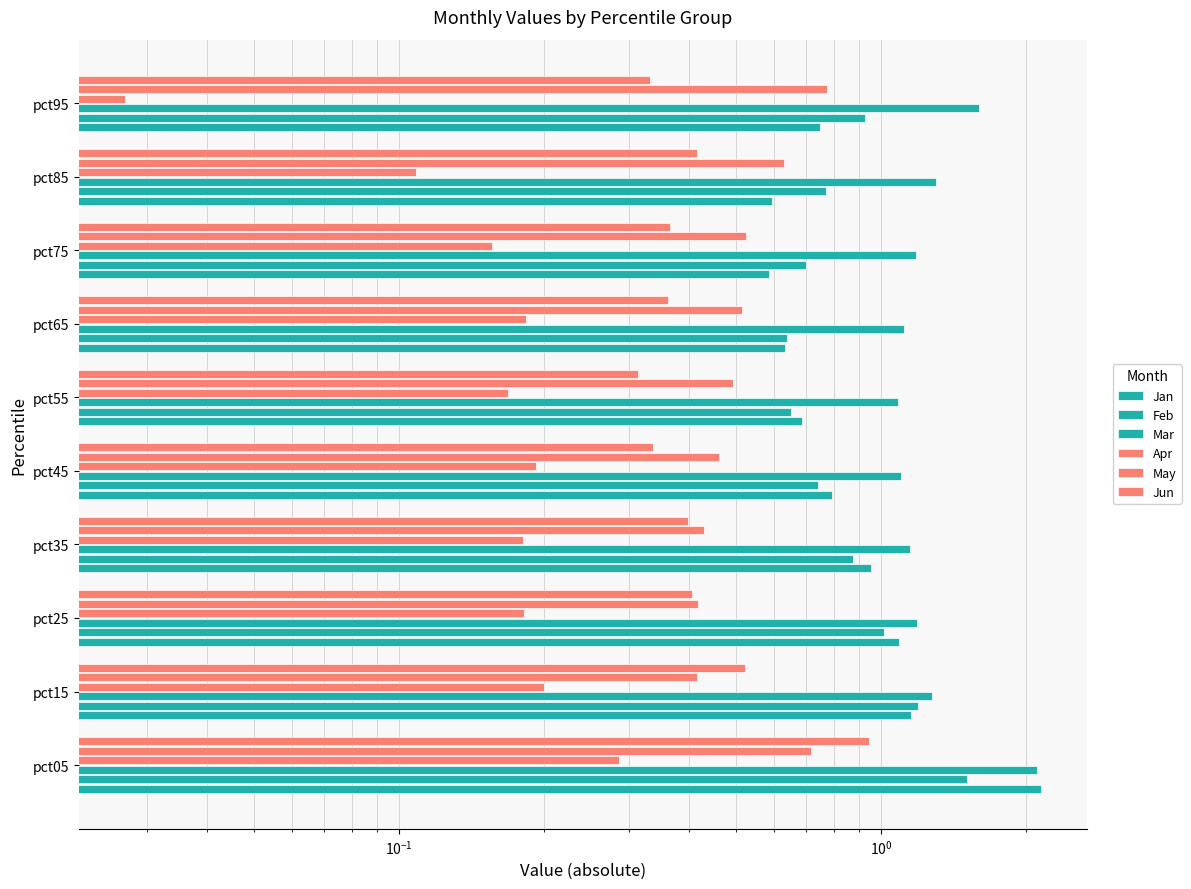

What is the highest value of the Jun series?

0.9